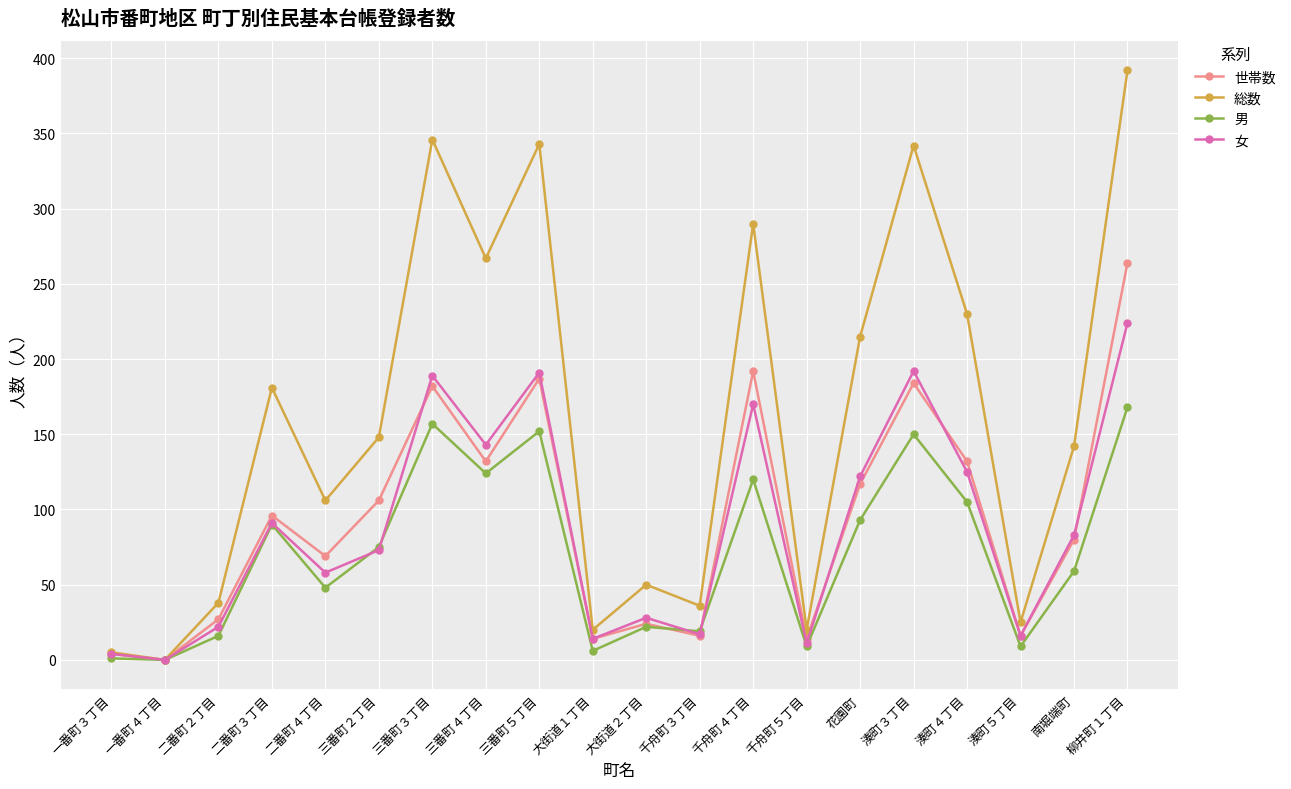

Rank the series by their maximum value, from lowest to highest.

男, 女, 世帯数, 総数